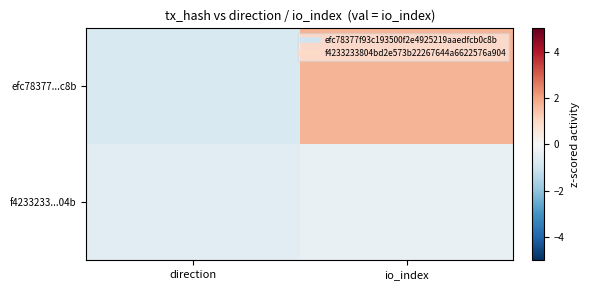

Rank the series by their average value, from highest to lowest.

efc78377...c8b, f4233233...04b